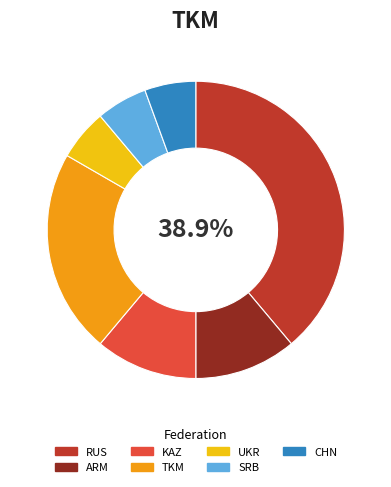

Approximately how many times larger is the value at SRB compared to ARM?

0.5